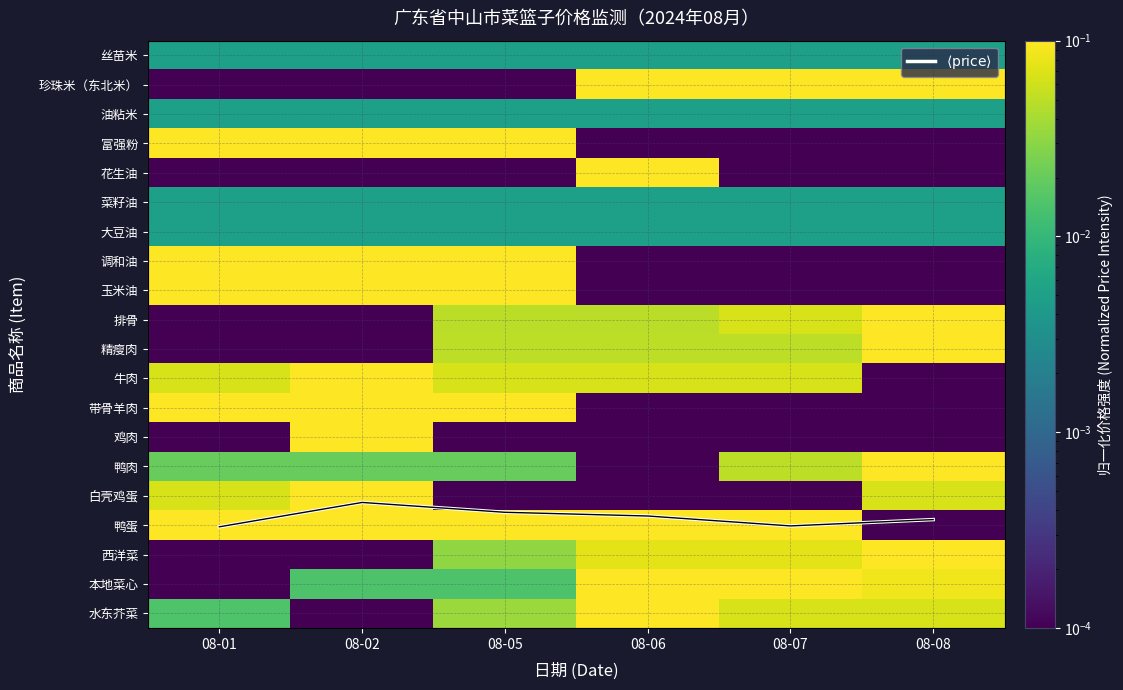

What is the sum of all 鸭蛋 values?

0.5